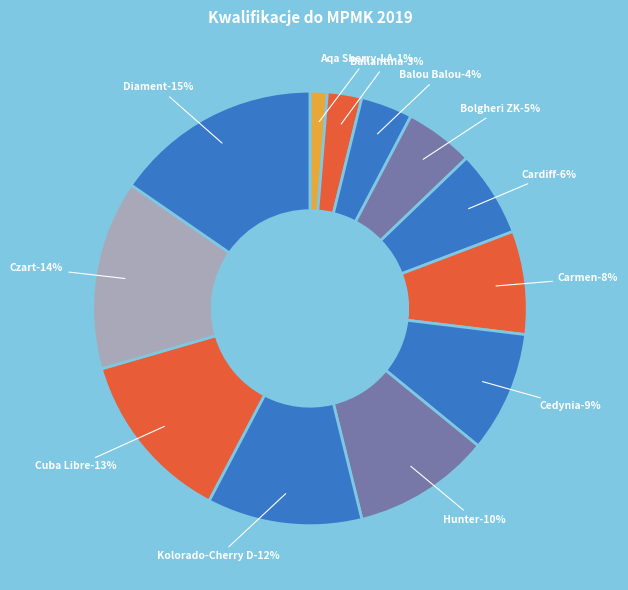

To the nearest percent, what is the average slice percentage?

8%